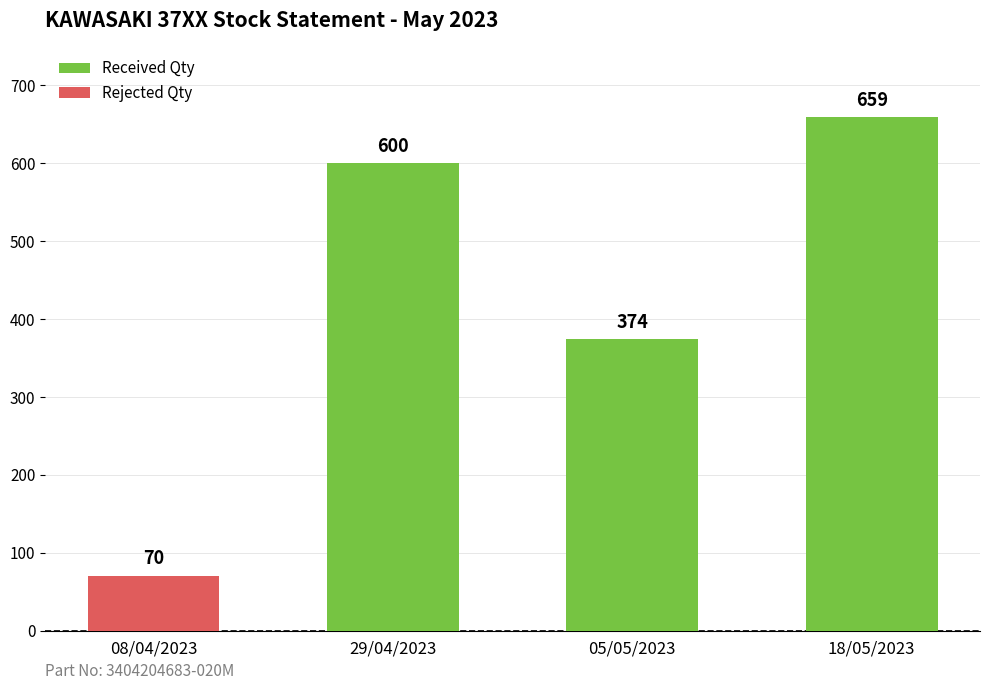

Reading right to left, transcribe the values for Received Qty.

18/05/2023=659	05/05/2023=374	29/04/2023=600	08/04/2023=0